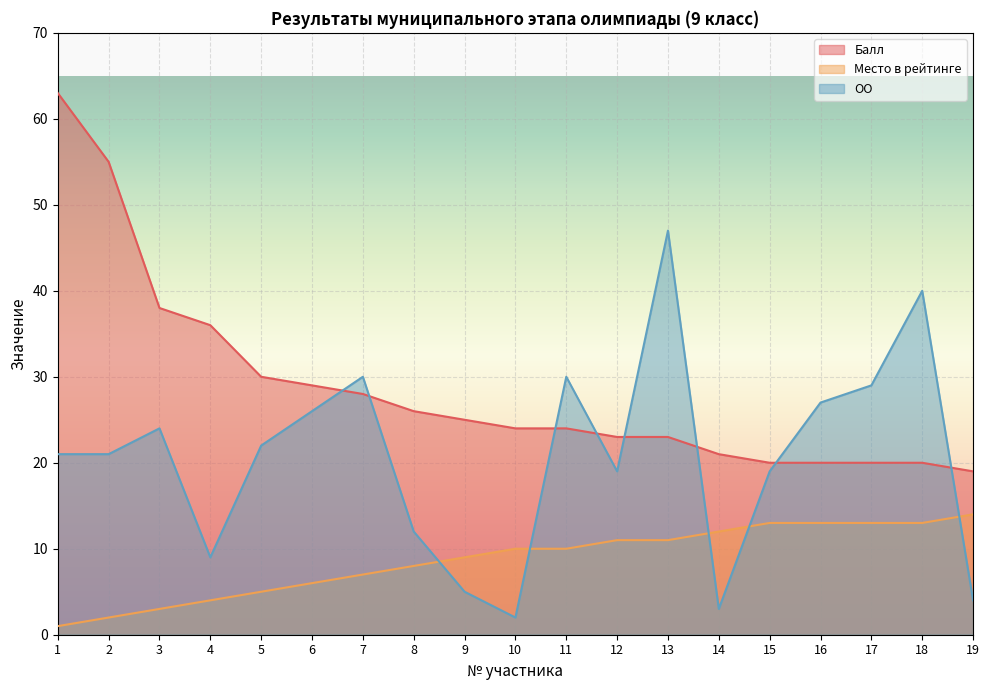

Reading right to left, what are all the values shown in this chart?

Балл: 19	20	20	20	20	21	23	23	24	24	25	26	28	29	30	36	38	55	63
Место в рейтинге: 14	13	13	13	13	12	11	11	10	10	9	8	7	6	5	4	3	2	1
ОО: 4	40	29	27	19	3	47	19	30	2	5	12	30	26	22	9	24	21	21